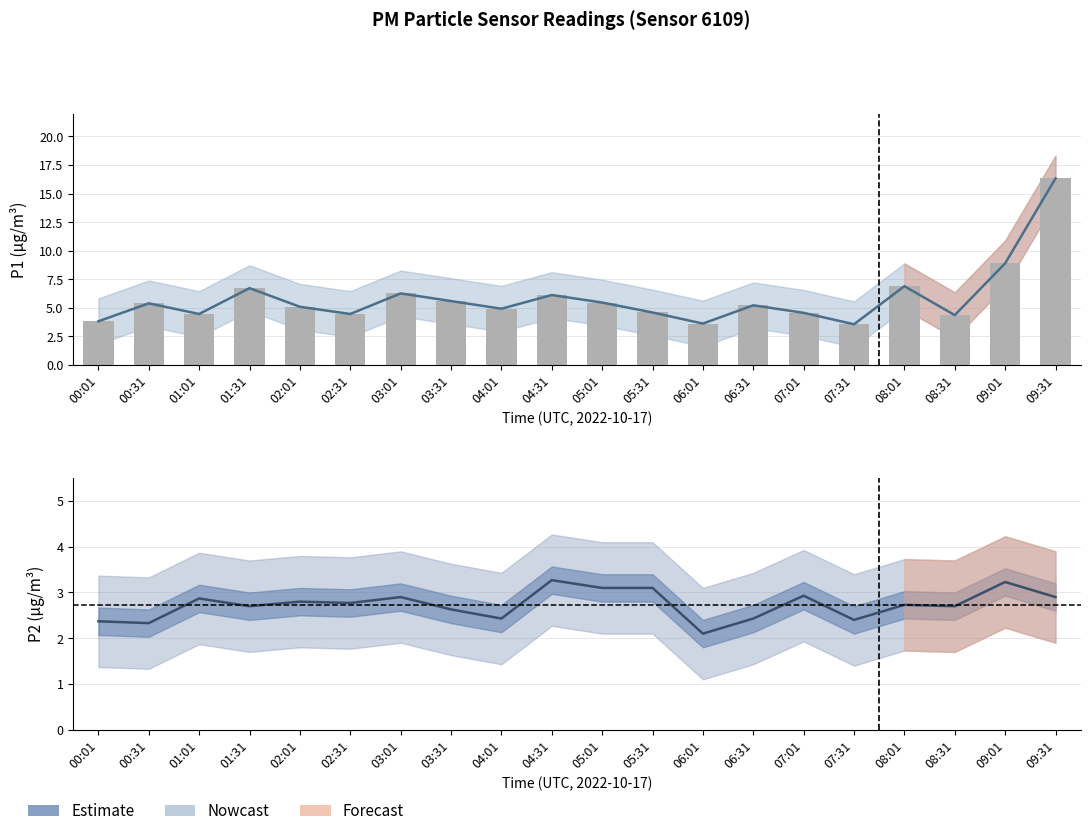

Reading left to right, extract all data points from this chart.

P1: 00:01=3.8	00:31=5.4	01:01=4.5	01:31=6.7	02:01=5.1	02:31=4.5	03:01=6.3	03:31=5.6	04:01=4.9	04:31=6.1	05:01=5.5	05:31=4.6	06:01=3.6	06:31=5.2	07:01=4.6	07:31=3.6	08:01=6.9	08:31=4.4	09:01=8.9	09:31=16.3
P2: 00:01=2.4	00:31=2.3	01:01=2.9	01:31=2.7	02:01=2.8	02:31=2.8	03:01=2.9	03:31=2.6	04:01=2.4	04:31=3.3	05:01=3.1	05:31=3.1	06:01=2.1	06:31=2.4	07:01=2.9	07:31=2.4	08:01=2.7	08:31=2.7	09:01=3.2	09:31=2.9